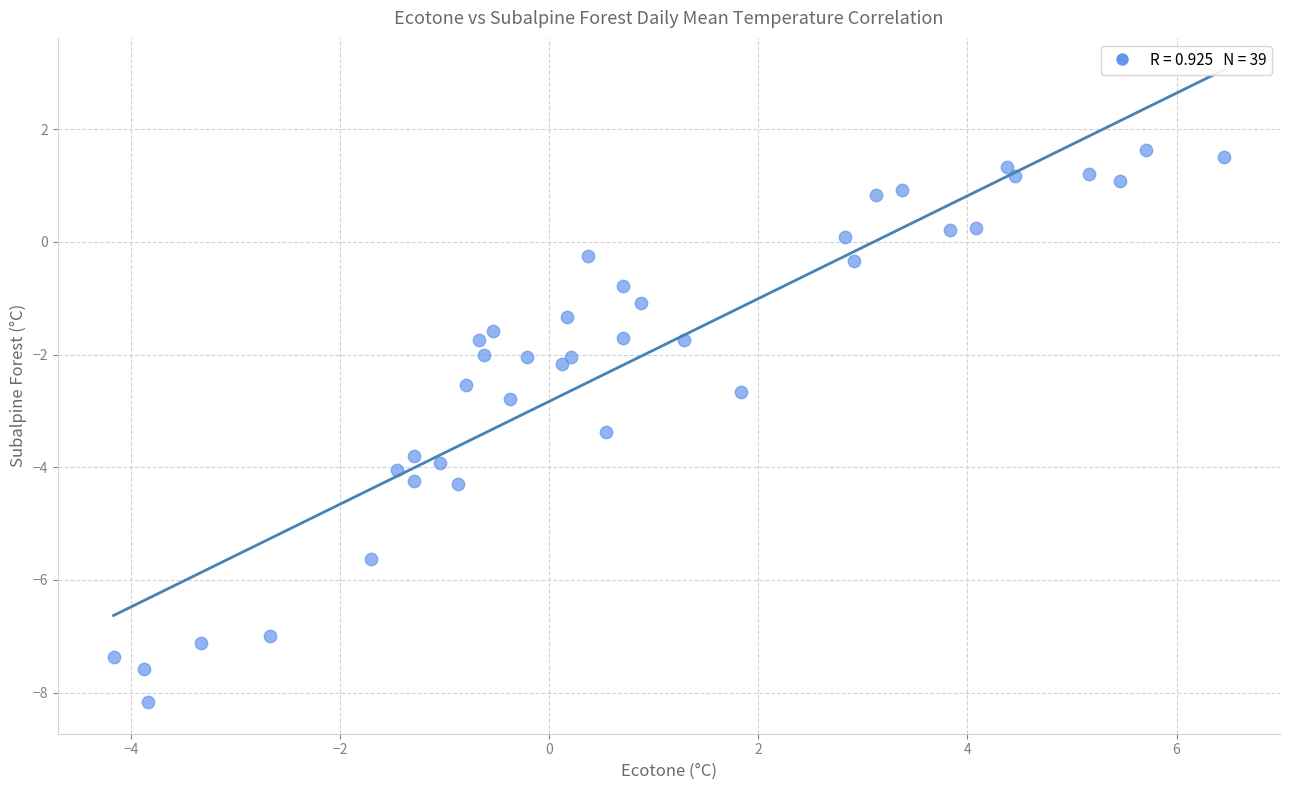

What is the range of X values (max minus min)?

10.6